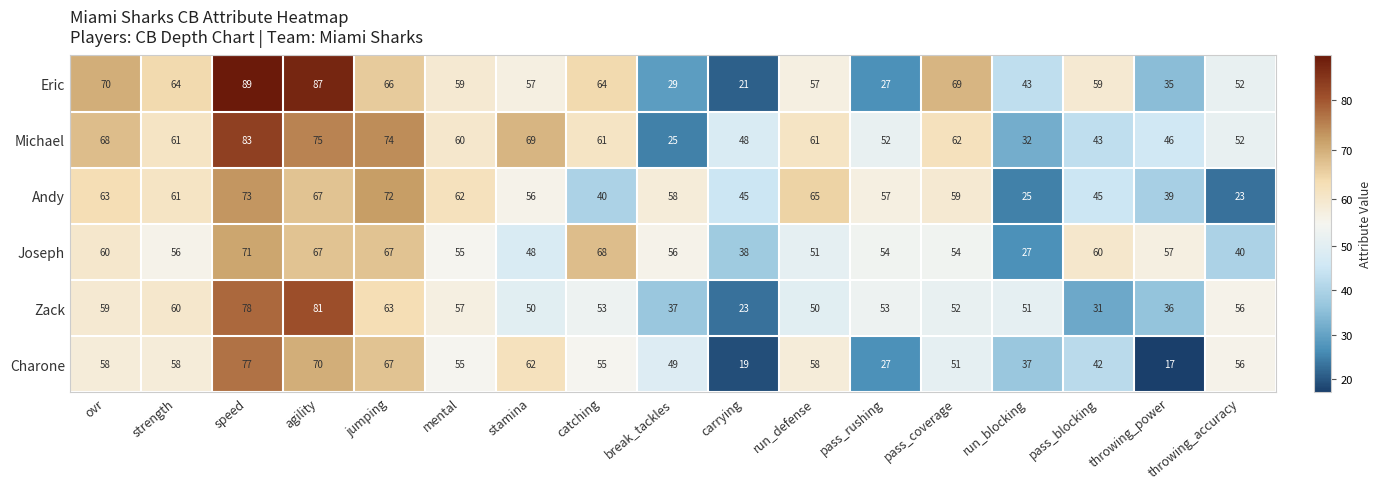

At how many categories does at least one series exceed 67?

7